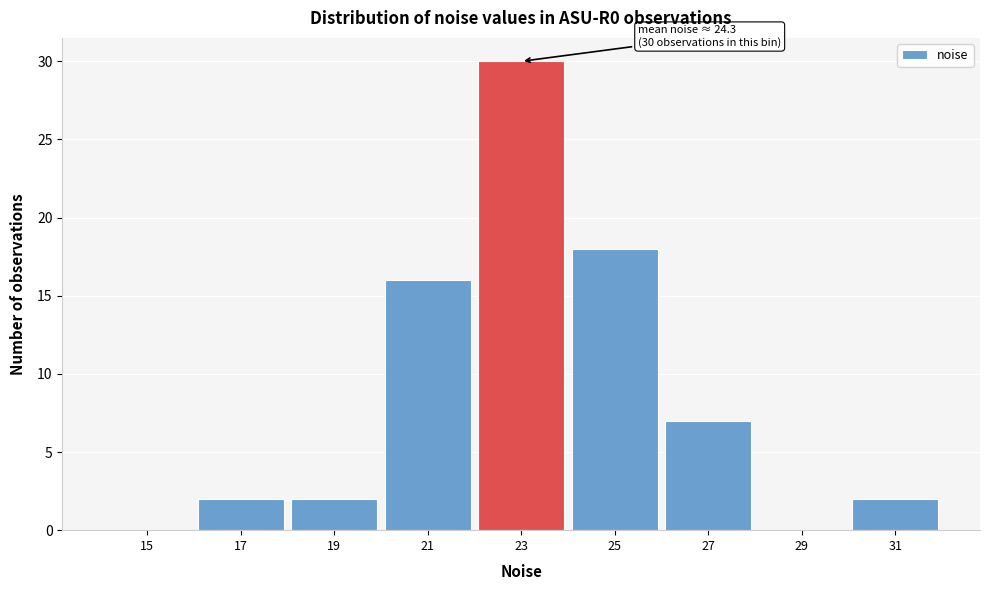

Reading left to right, extract all data points from this chart.

15=0	17=2	19=2	21=16	23=30	25=18	27=7	29=0	31=2